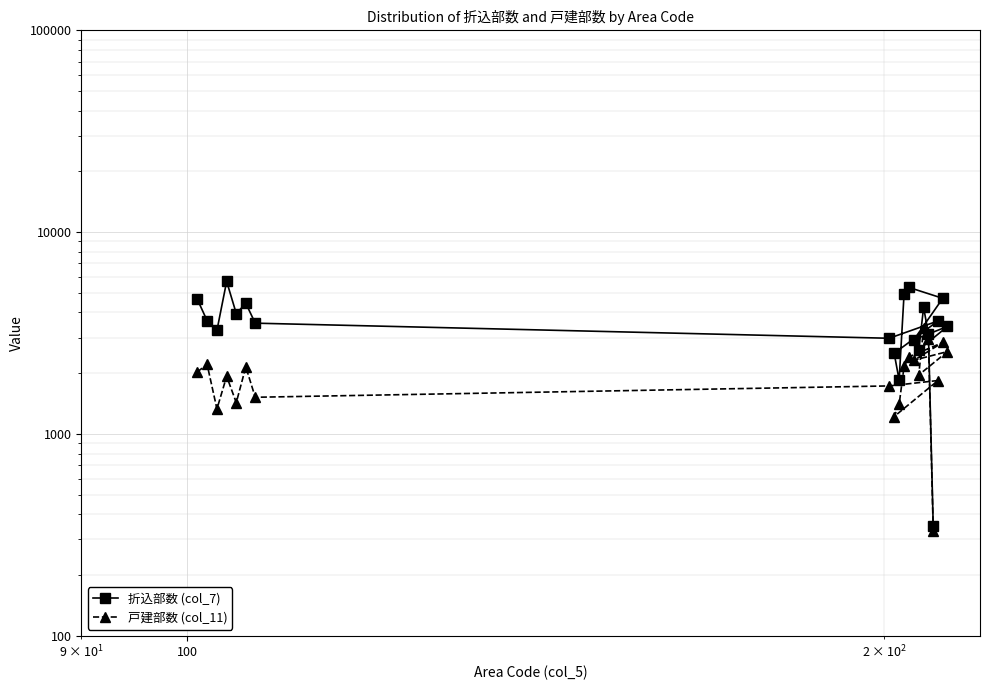

List the series in order of their peak value, highest first.

折込部数 (col_7), 戸建部数 (col_11)